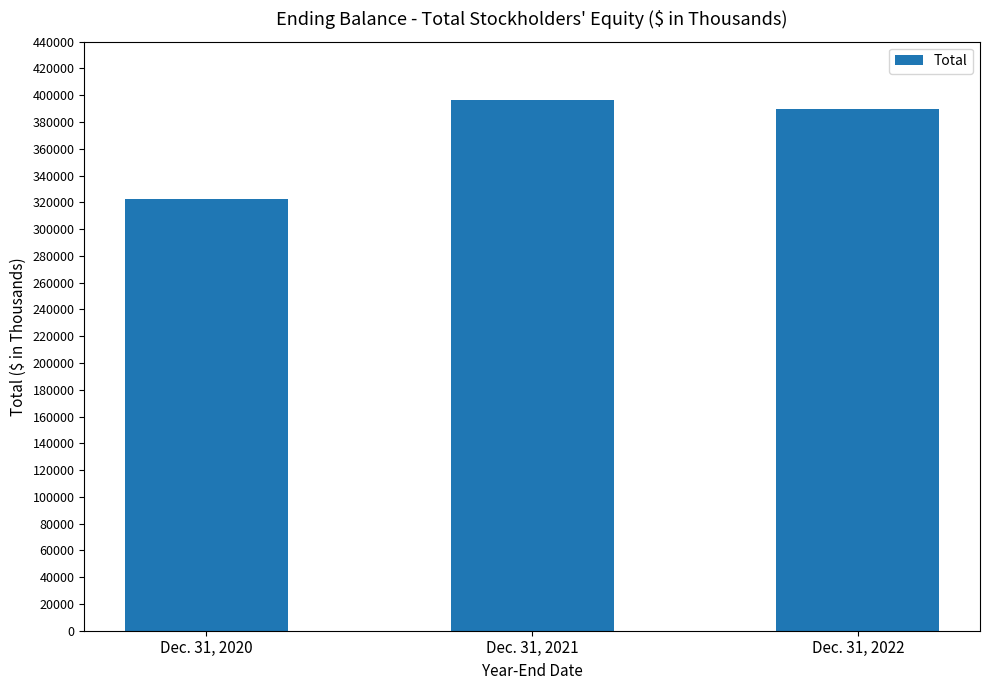

Approximately how many times larger is the value at Dec. 31, 2020 compared to Dec. 31, 2022?

0.8